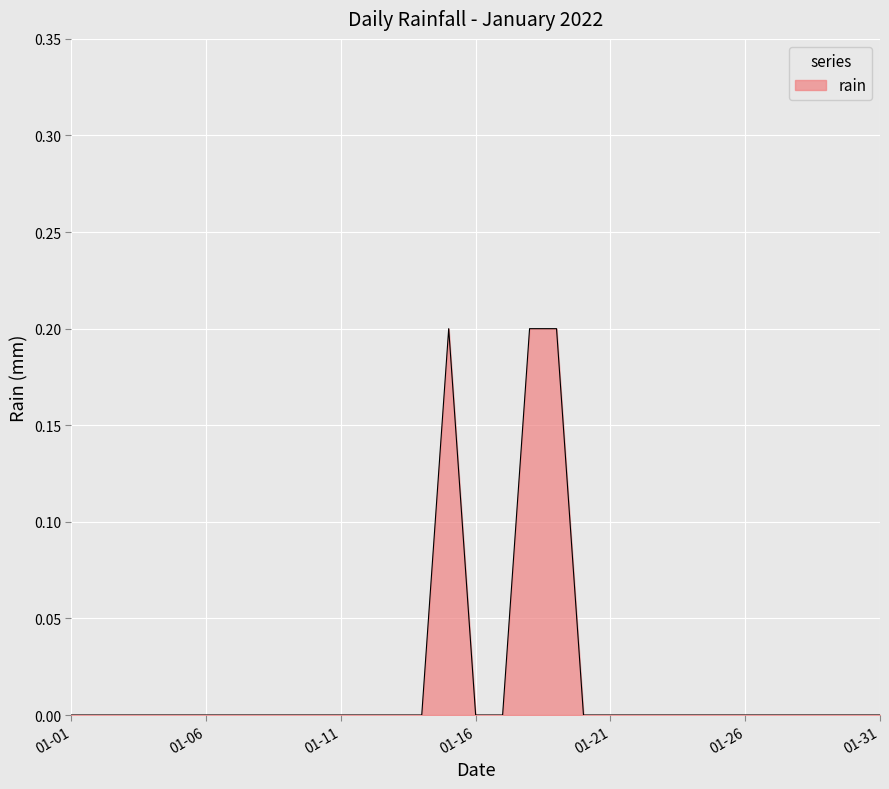

How many categories are shown in the chart?

31